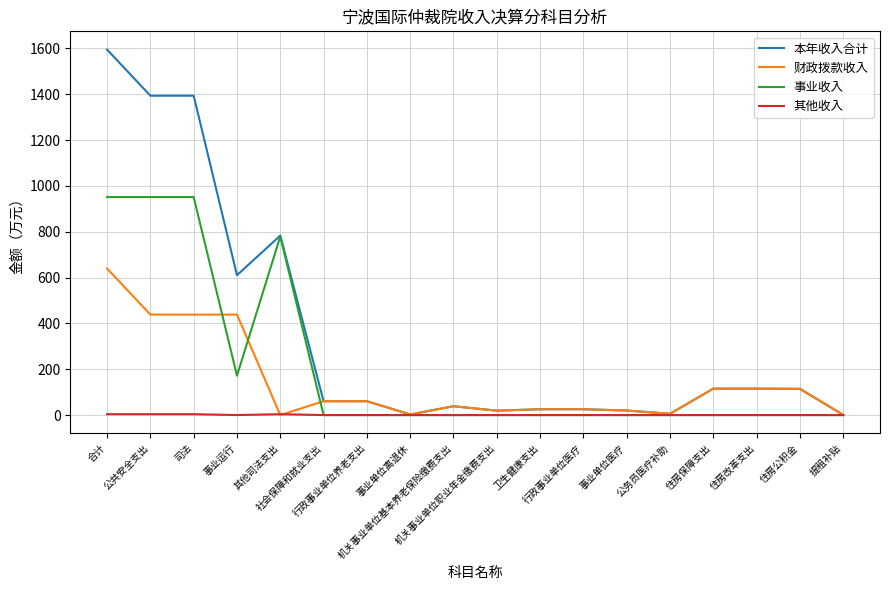

In 财政拨款收入, how many points are higher than both neighbors (excluding endpoints)?

1